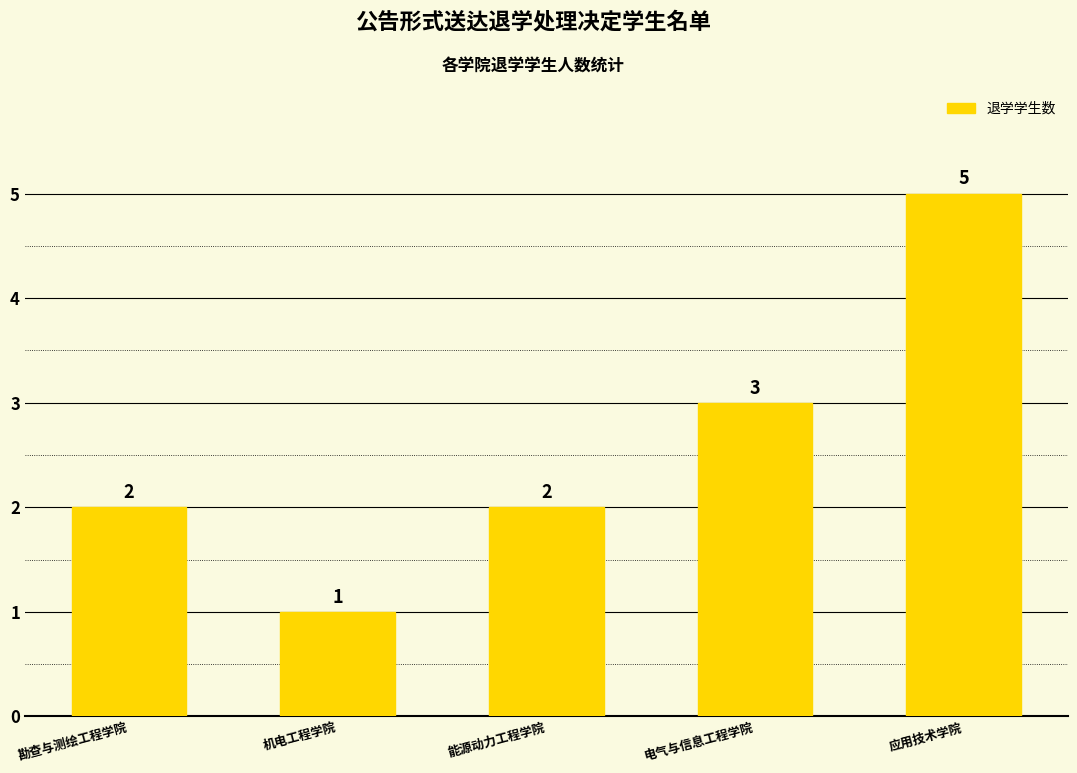

Where is the data nearest to the value 3?

电气与信息工程学院